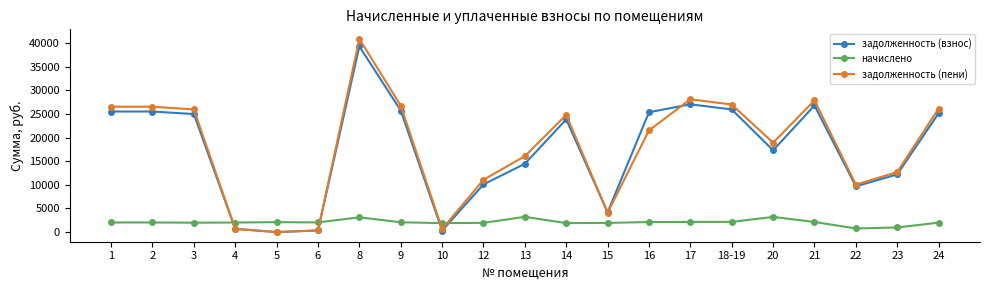

At 1, list the series in order from smallest to largest.

начислено, задолженность (взнос), задолженность (пени)